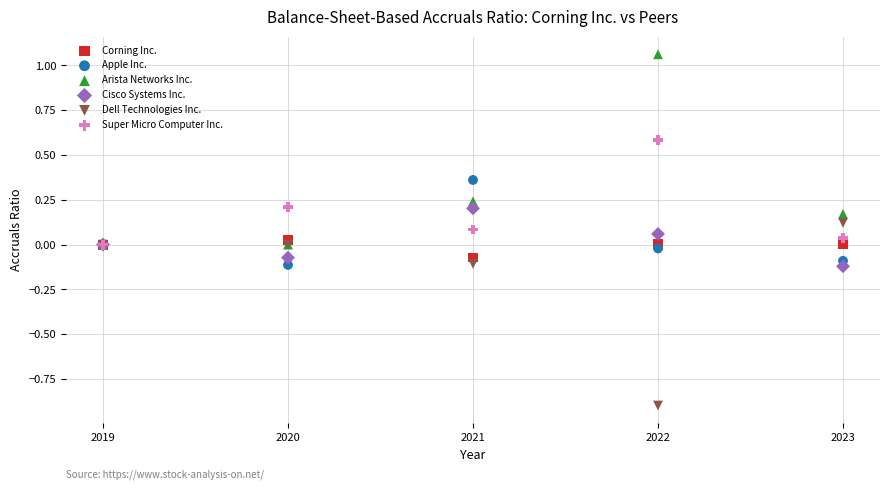

Which series has the widest spread of Y values?

Arista Networks Inc.